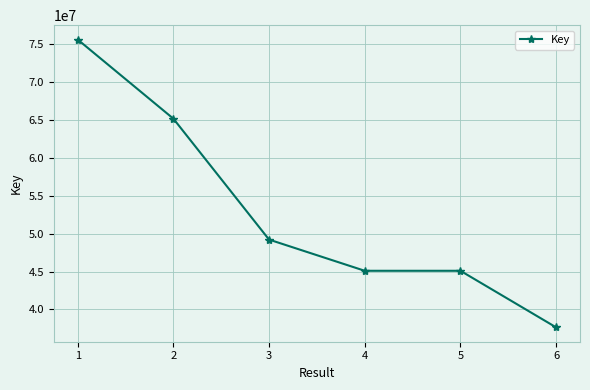

What is the average value?

52978896